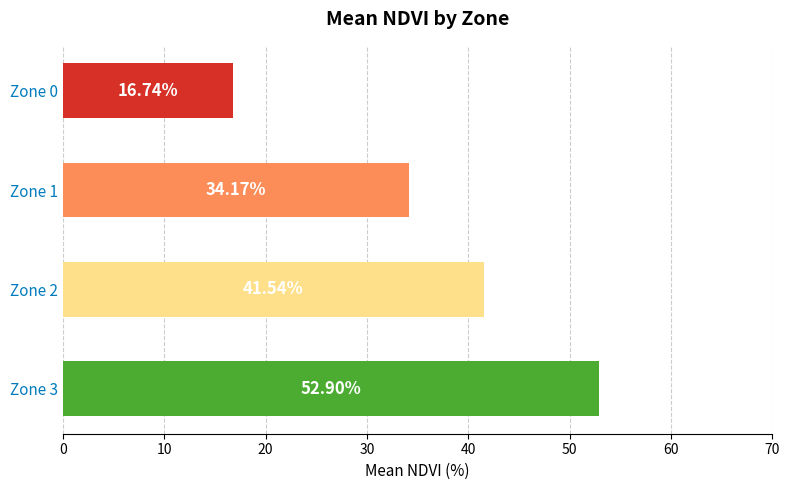

List the labels in order of value, smallest first.

Zone 0, Zone 1, Zone 2, Zone 3